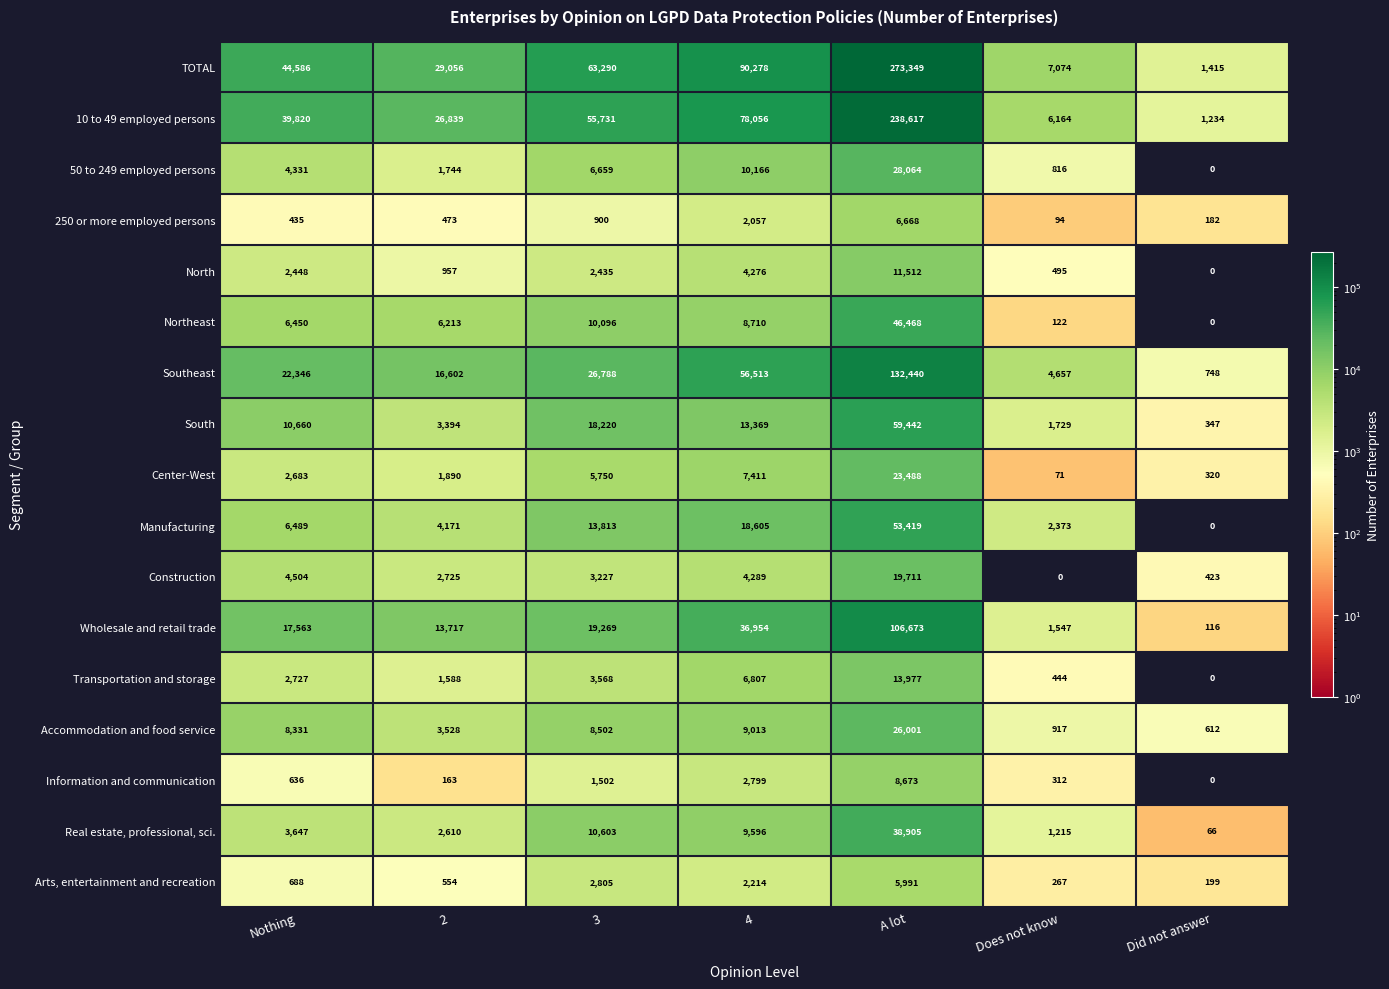

What is the approximate value of Manufacturing at Does not know, to the nearest 50?

2350